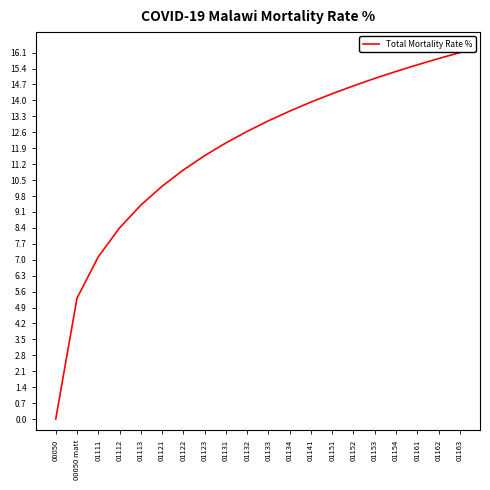

The value at 01154 is 15.3. True or false?

True